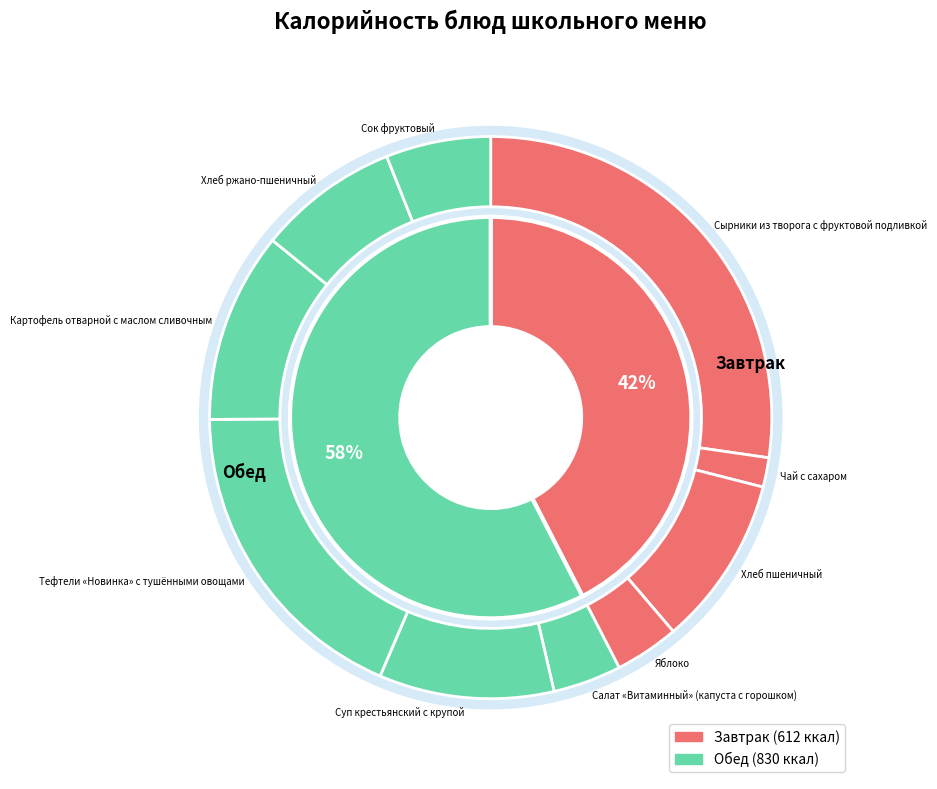

Rank the categories by value from lowest to highest.

Чай с сахаром, Яблоко, Салат «Витаминный» (капуста с горошком), Сок фруктовый, Хлеб ржано-пшеничный, Хлеб пшеничный, Суп крестьянский с крупой, Картофель отварной с маслом сливочным, Тефтели «Новинка» с тушёнными овощами, Сырники из творога с фруктовой подливкой